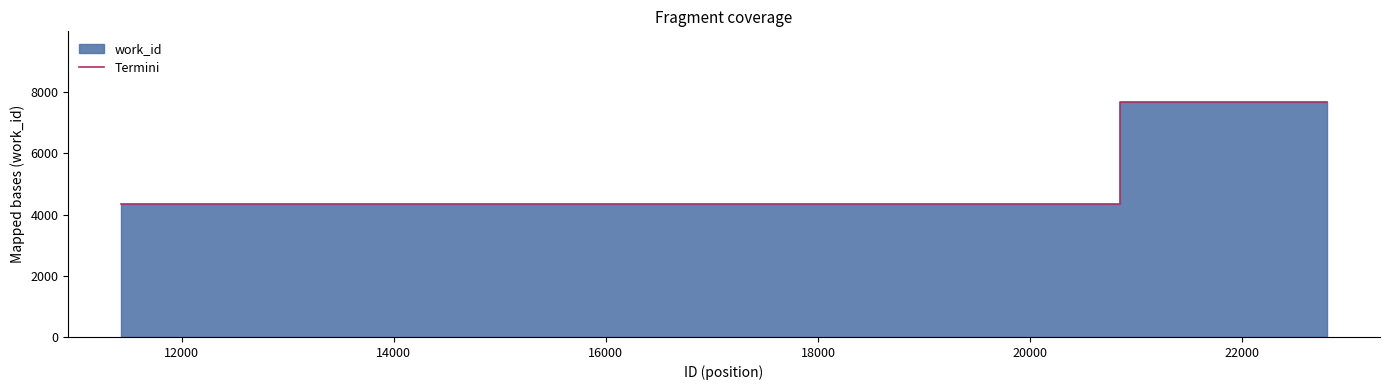

Reading left to right, list all the values displayed in this chart.

4353	4353	4353	7682	7682	7682